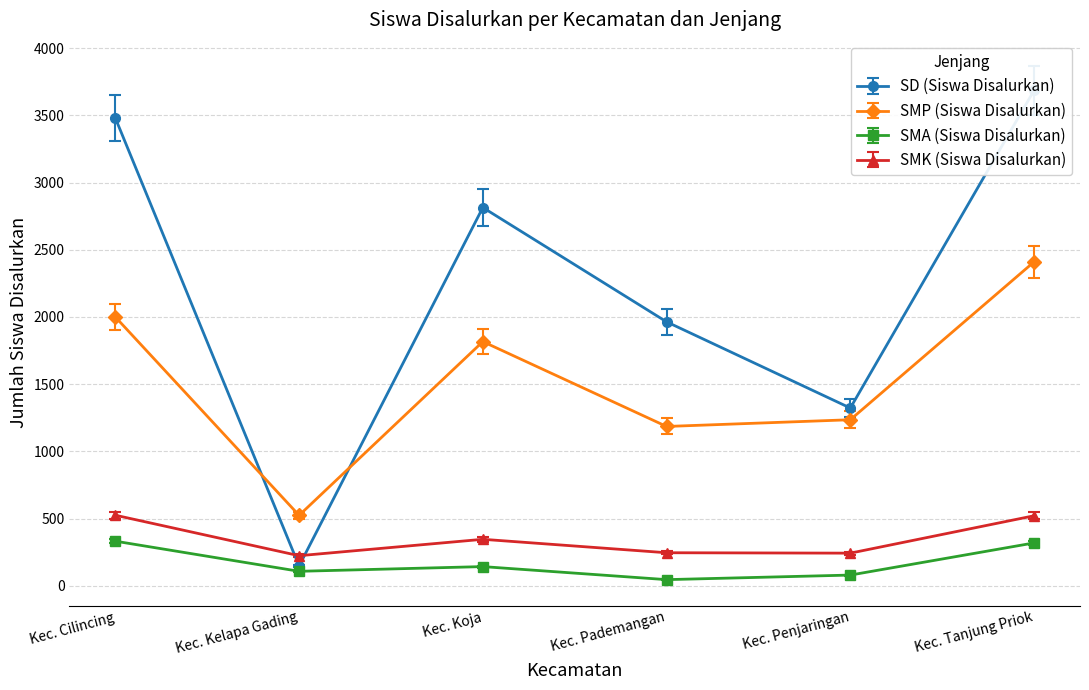

True or false: SMK (Siswa Disalurkan) has a value of 522 at Kec. Tanjung Priok.

True